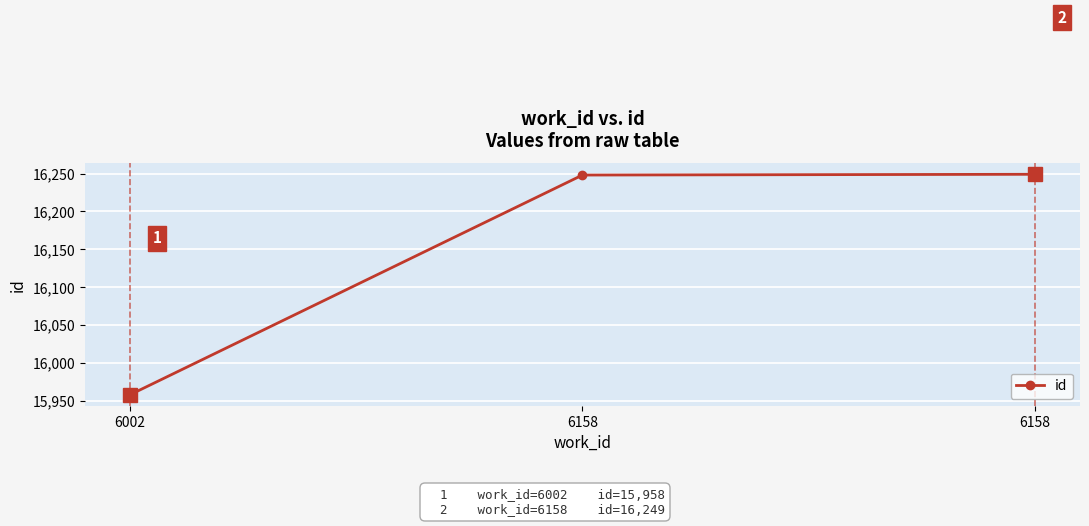

Is this an area chart (filled region under the line)?

No